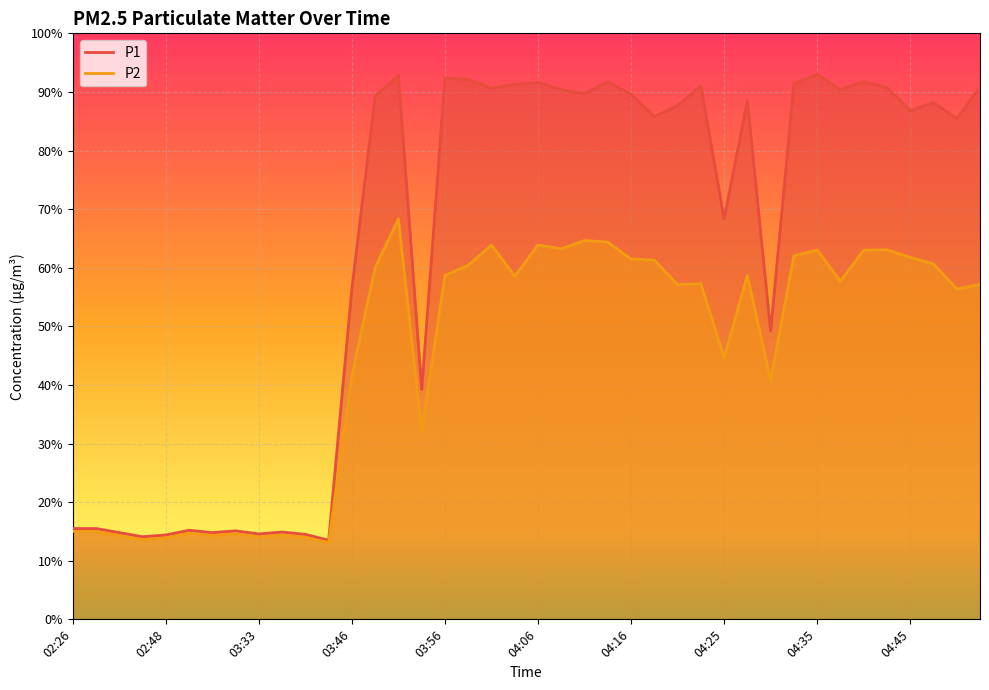

What are all the series names shown in the legend?

P1, P2